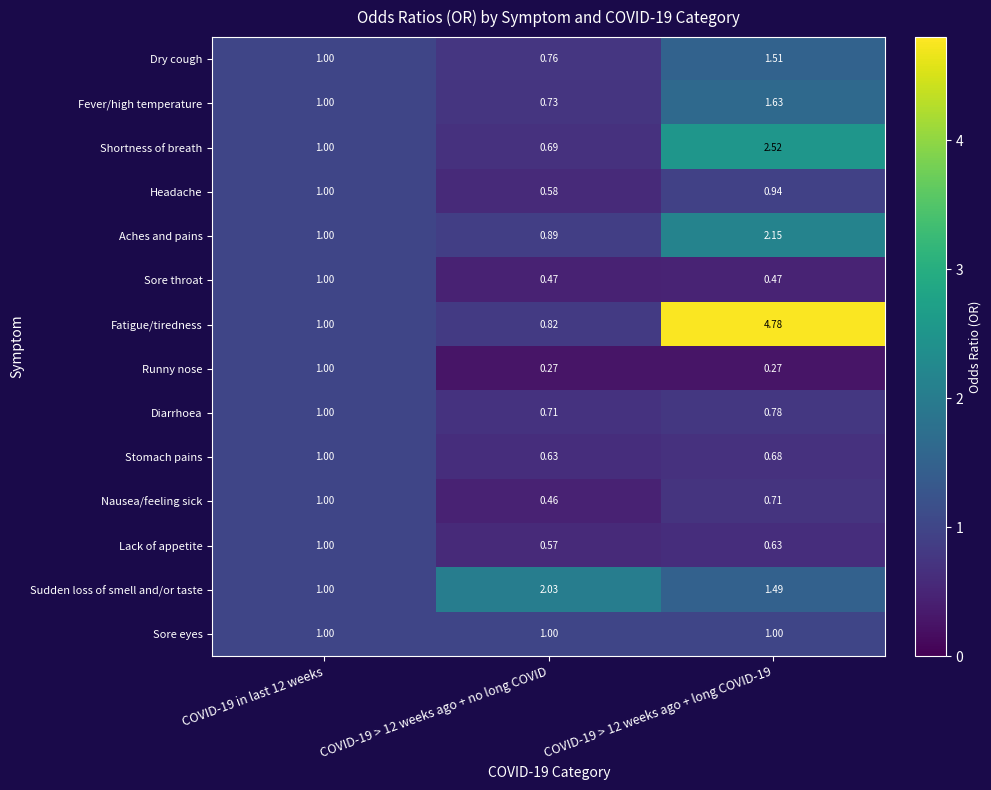

Which category has the highest value across all series?

COVID-19 > 12 weeks ago + long COVID-19